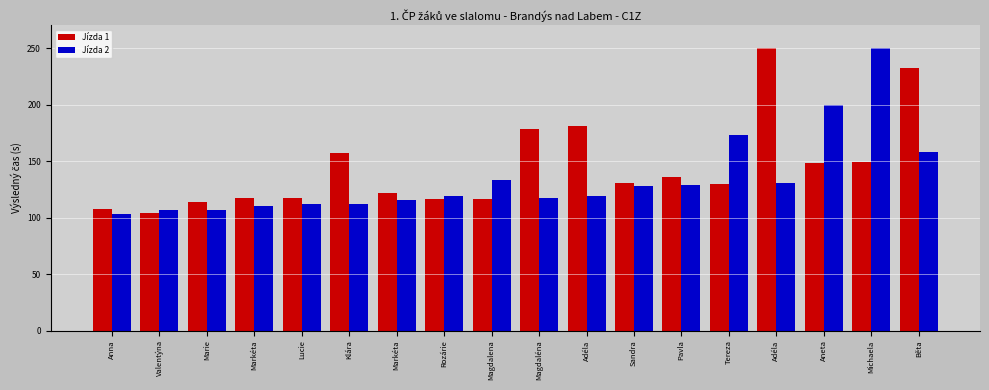

Rank the categories by Jízda 1 value from highest to lowest.

Adéla, Běta, Adéla, Magdaléna, Klára, Michaela, Aneta, Pavla, Sandra, Tereza, Markéta, Lucie, Markéta, Magdalena, Rozárie, Marie, Anna, Valentýna